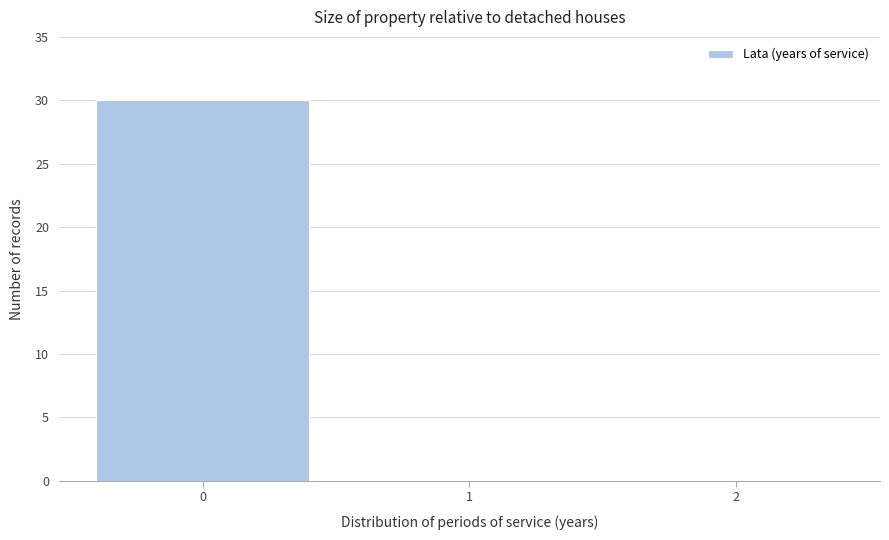

Which range on the x-axis has the tallest bar?

-0.5 to 0.5